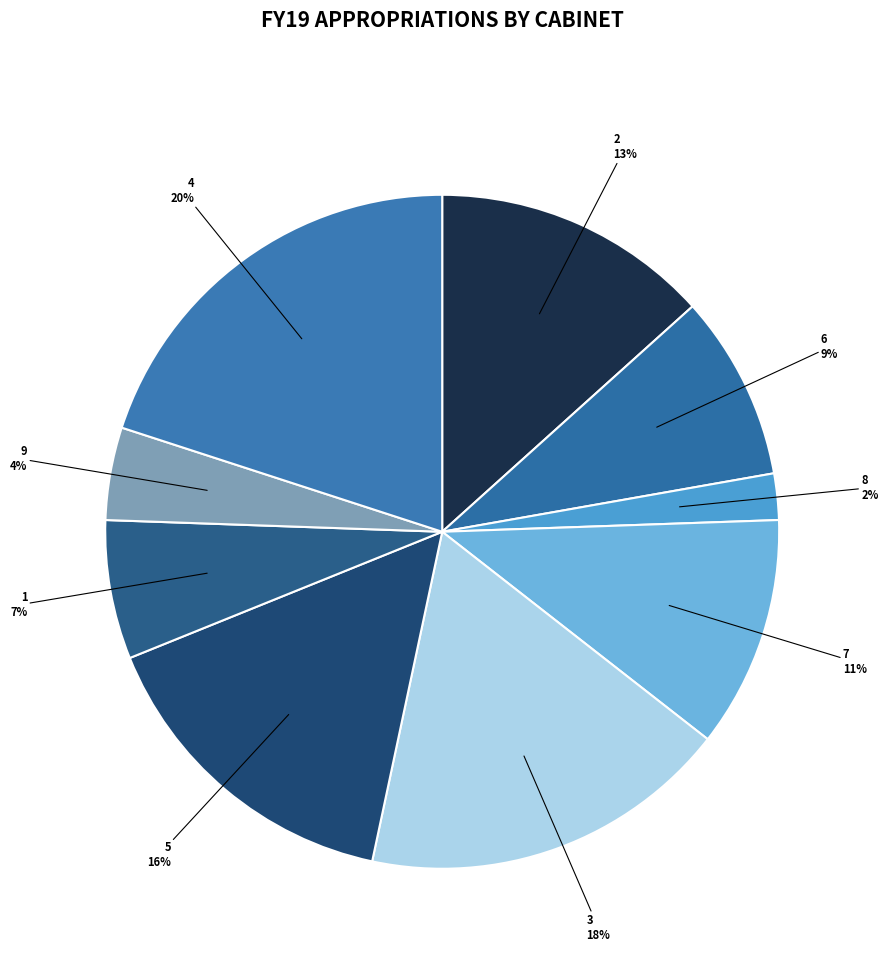

Is it true that 7 is 23% of the pie?

False